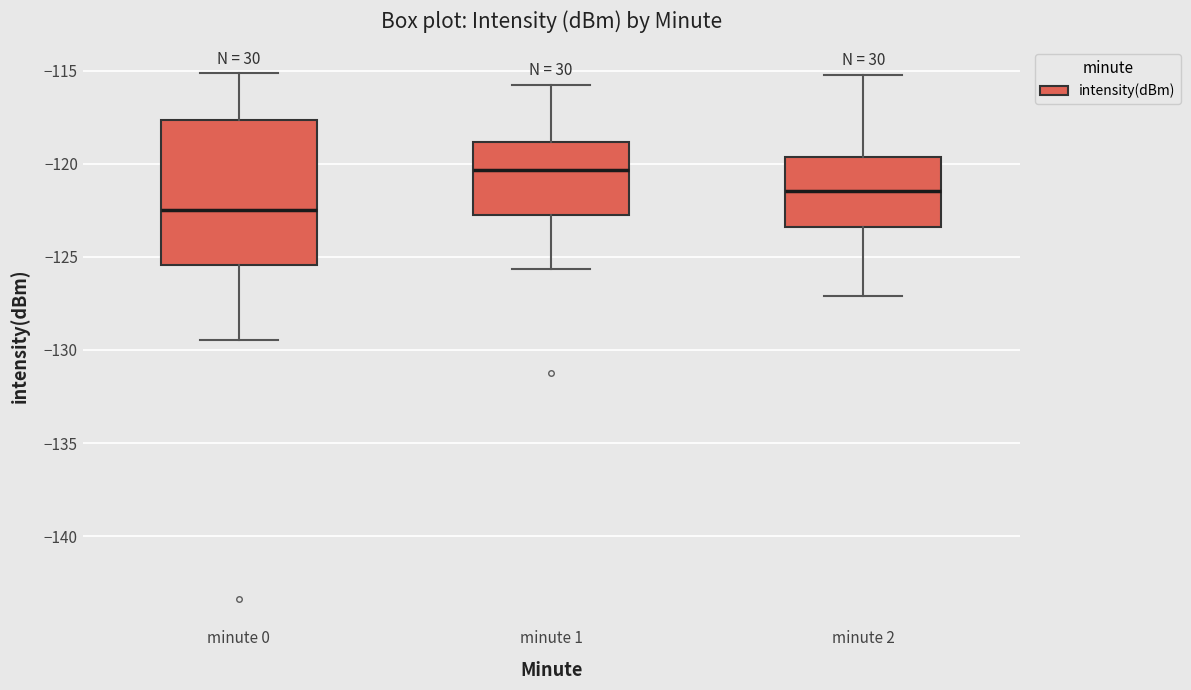

Which box's median line is the lowest?

minute 0